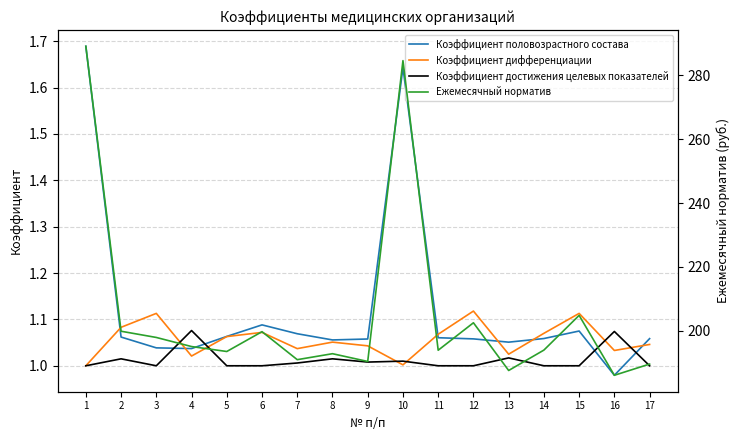

True or false: Коэффициент дифференциации and Коэффициент достижения целевых показателей intersect in this chart.

True